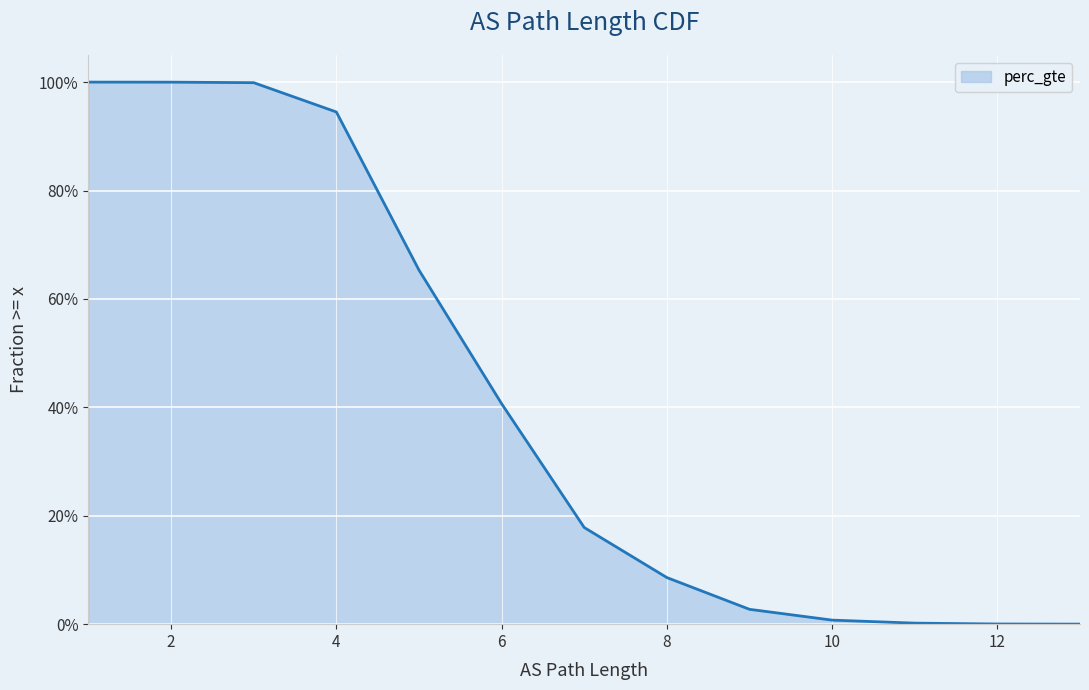

At which category does the chart reach its peak across all series?

1